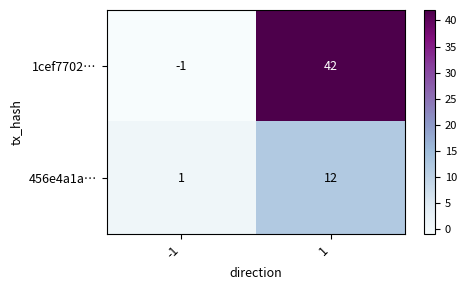

What is the sum of the 1cef7702… values at 1 and -1?

41